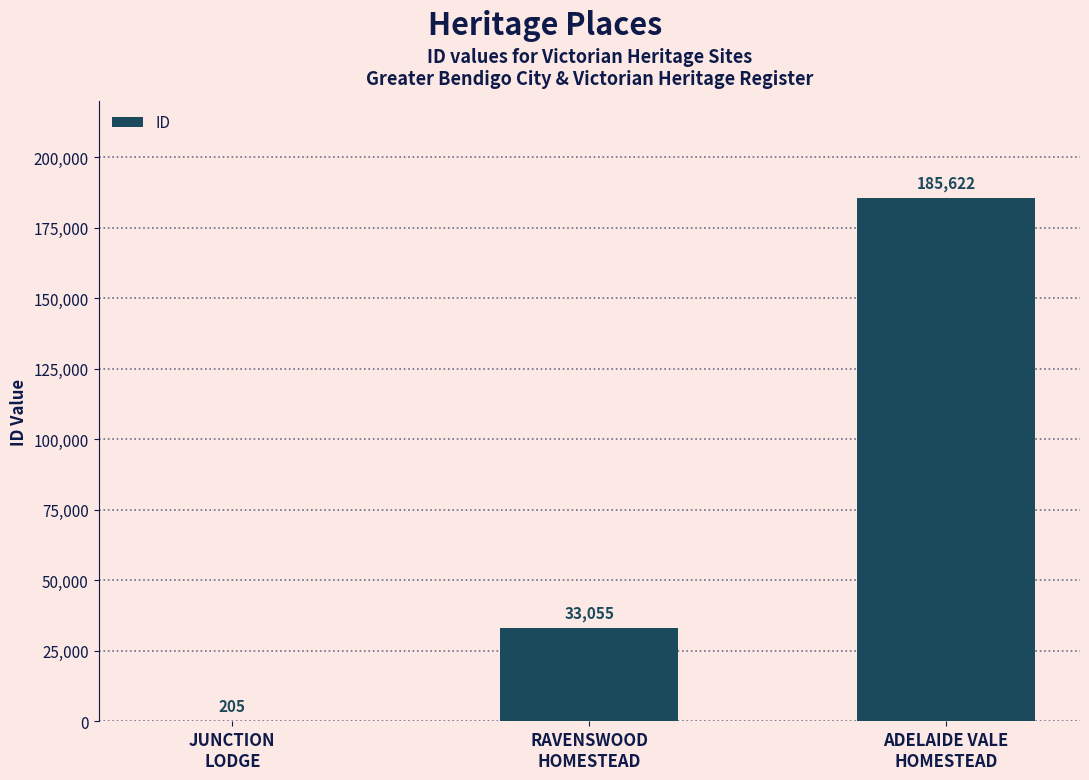

What is the greatest value displayed?

185622